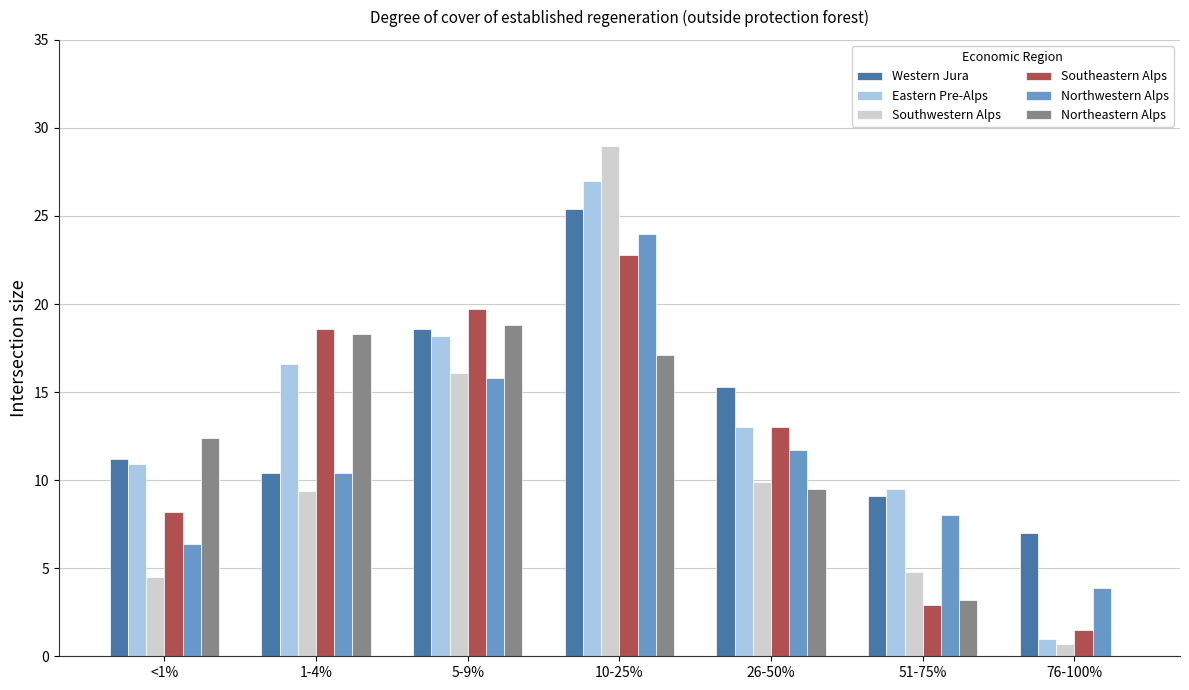

How many values in Northeastern Alps are above zero?

6